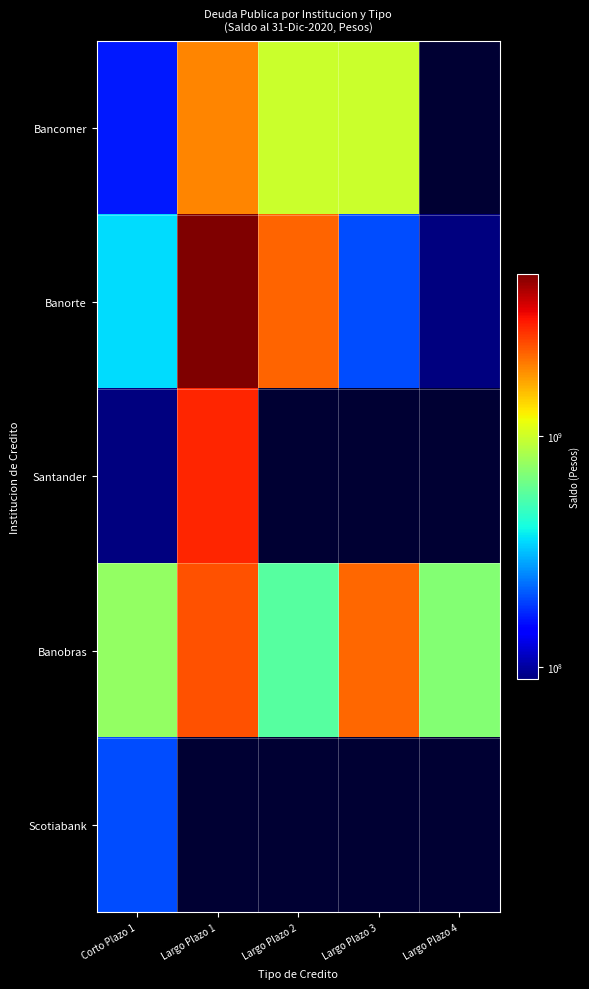

Is the value of Santander at Largo Plazo 4 greater than the value of Banorte at Largo Plazo 4?

No